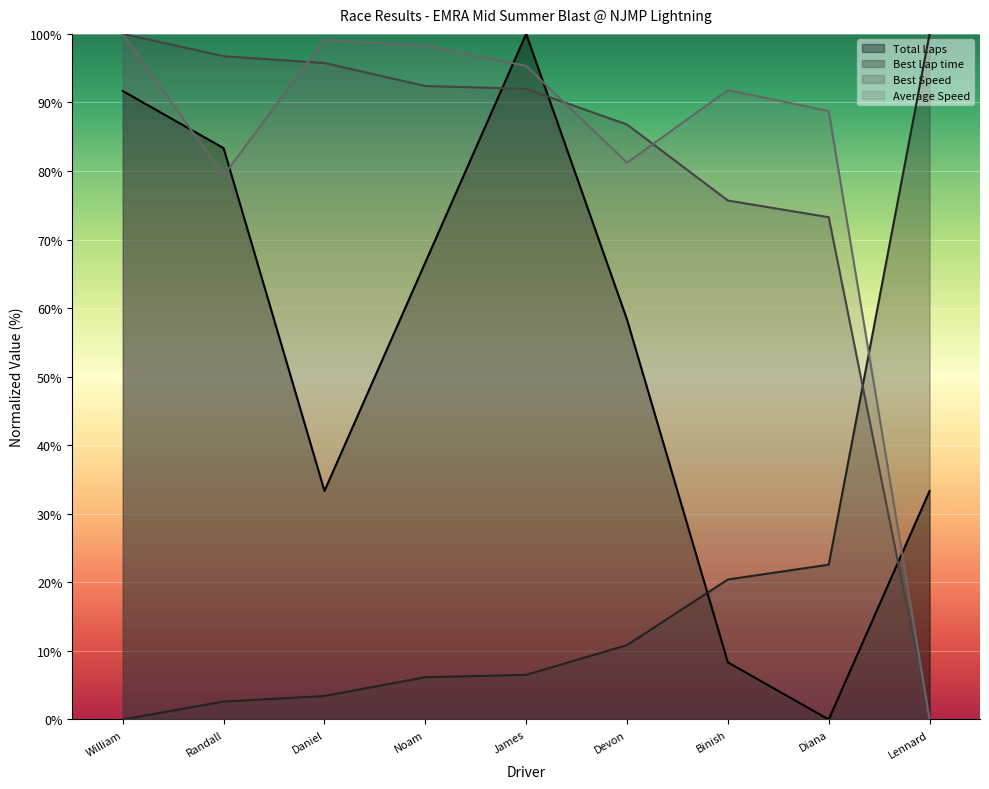

Which series has the largest total across all categories?

Average Speed